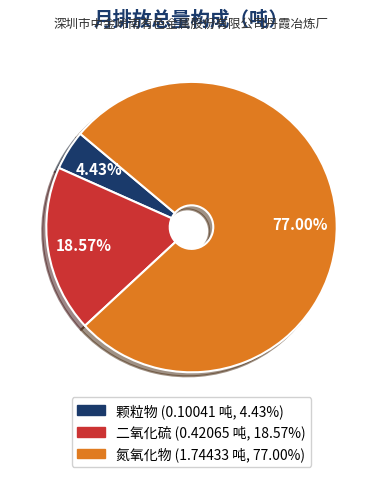

To the nearest percent, what is the difference between the largest and smallest slice percentages?

73%